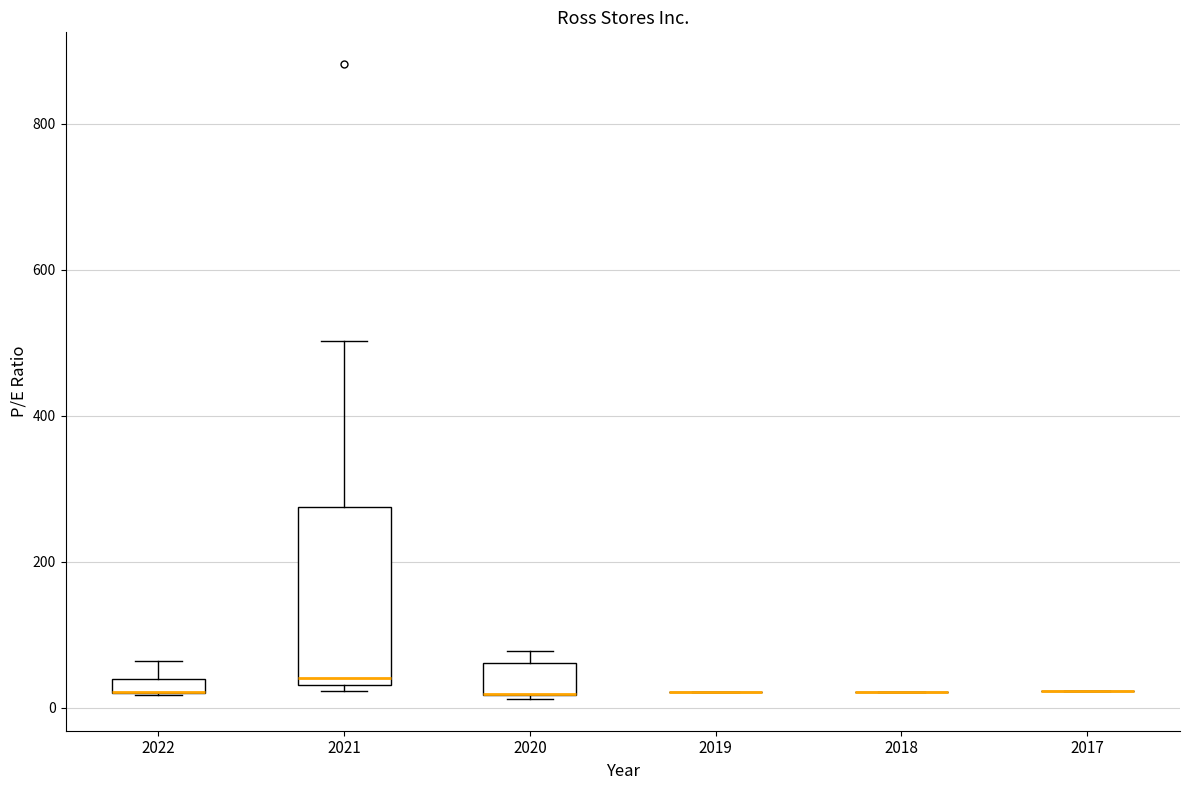

Comparing the boxes themselves (not the whiskers), which one is the tallest?

2021